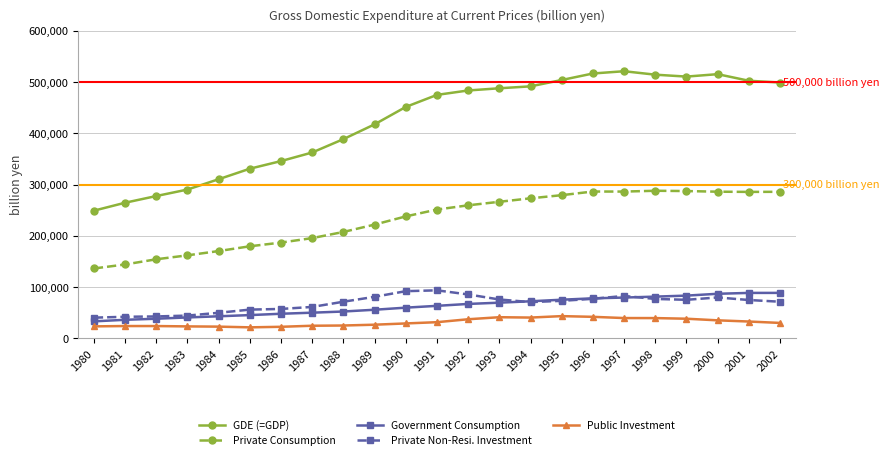

Rank the series by their maximum value, from highest to lowest.

GDE (=GDP), Private Consumption, Private Non-Resi. Investment, Government Consumption, Public Investment